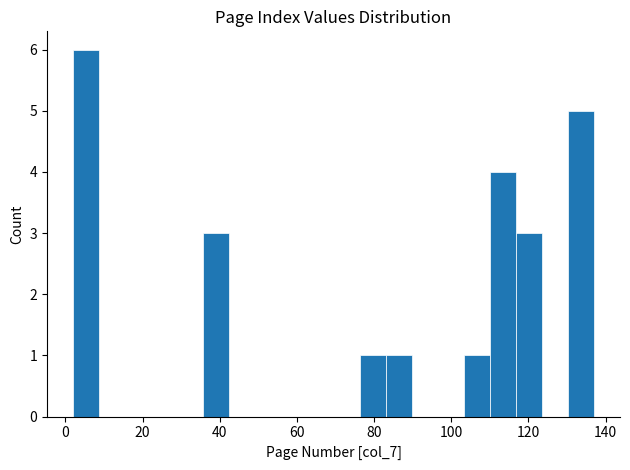

Read against the x-axis, roughly where is the centre of the tallest bar?

6